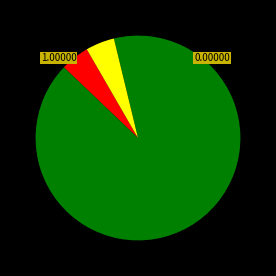

How many slices are in this pie chart?

3